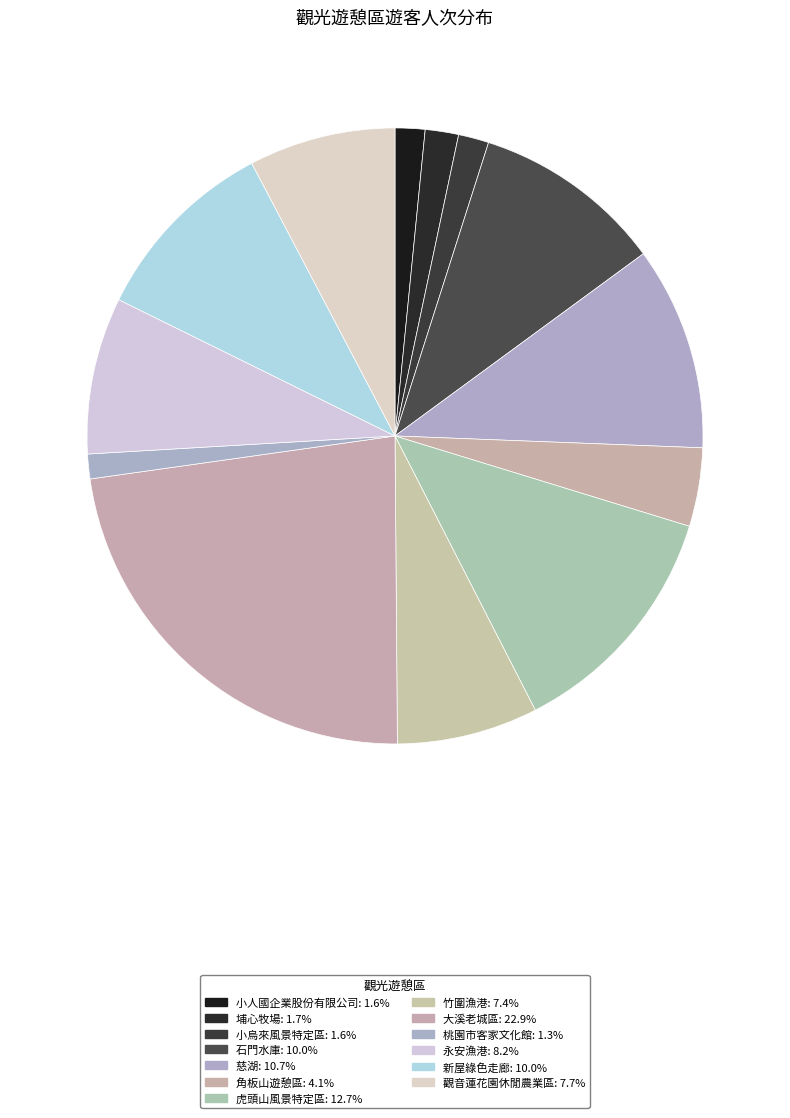

Is it true that 慈湖 is 26% of the pie?

False